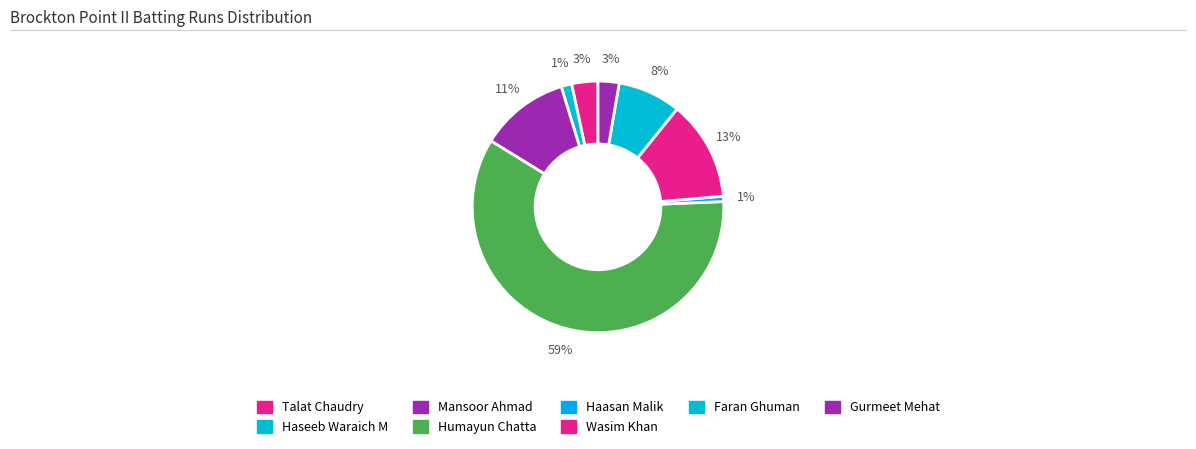

Which category has the biggest portion of the pie?

Humayun Chatta